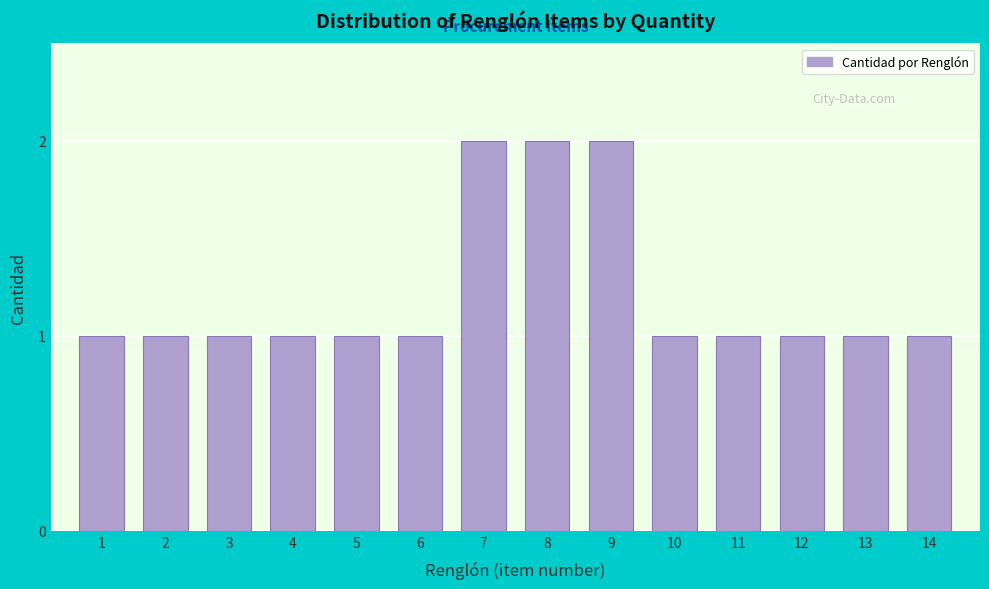

Reading right to left, extract all data points from this chart.

14=1	13=1	12=1	11=1	10=1	9=2	8=2	7=2	6=1	5=1	4=1	3=1	2=1	1=1